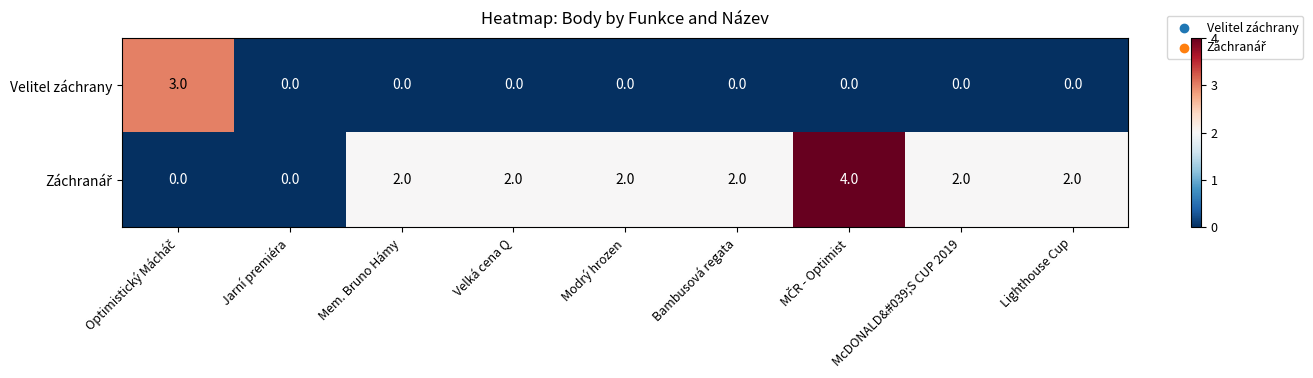

True or false: Velitel záchrany has a value of 2 at Mem. Bruno Hámy.

False